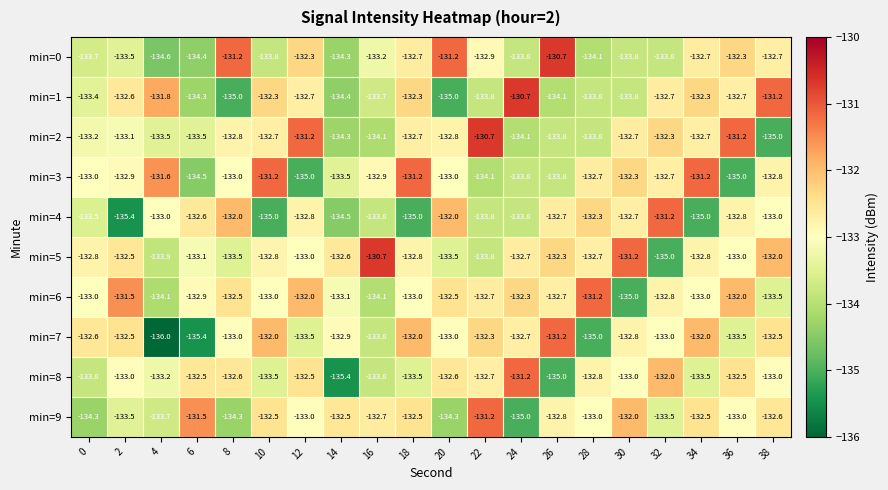

What is the minimum value shown in the chart?

-136.0